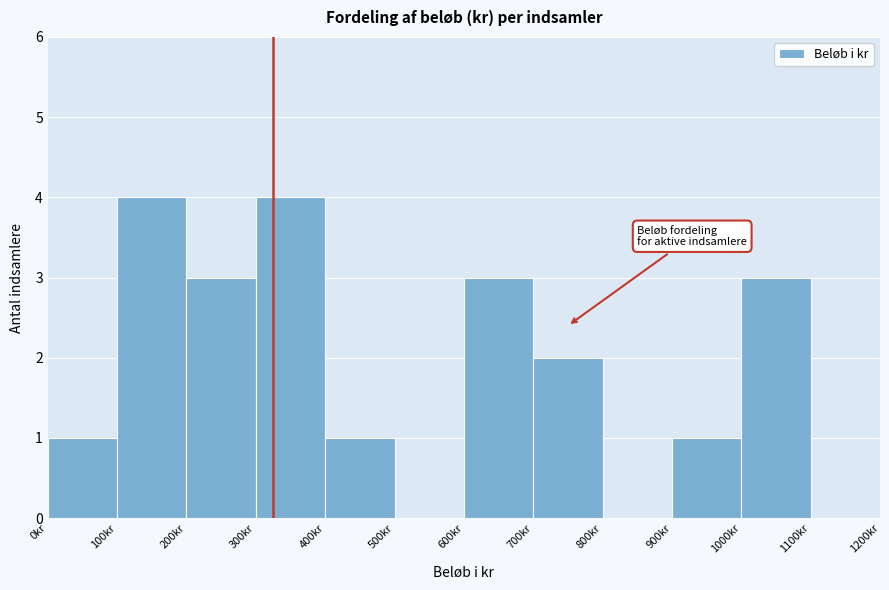

Reading left to right, transcribe this chart: for each bar, give the range it covers on the x-axis and its height. The values are not printed on the chart, so give them approximately, as read against the axis.

0 to 100: 1
100 to 200: 4
200 to 300: 3
300 to 400: 4
400 to 500: 1
500 to 600: 0
600 to 700: 3
700 to 800: 2
800 to 900: 0
900 to 1000: 1
1000 to 1100: 3
1100 to 1200: 0